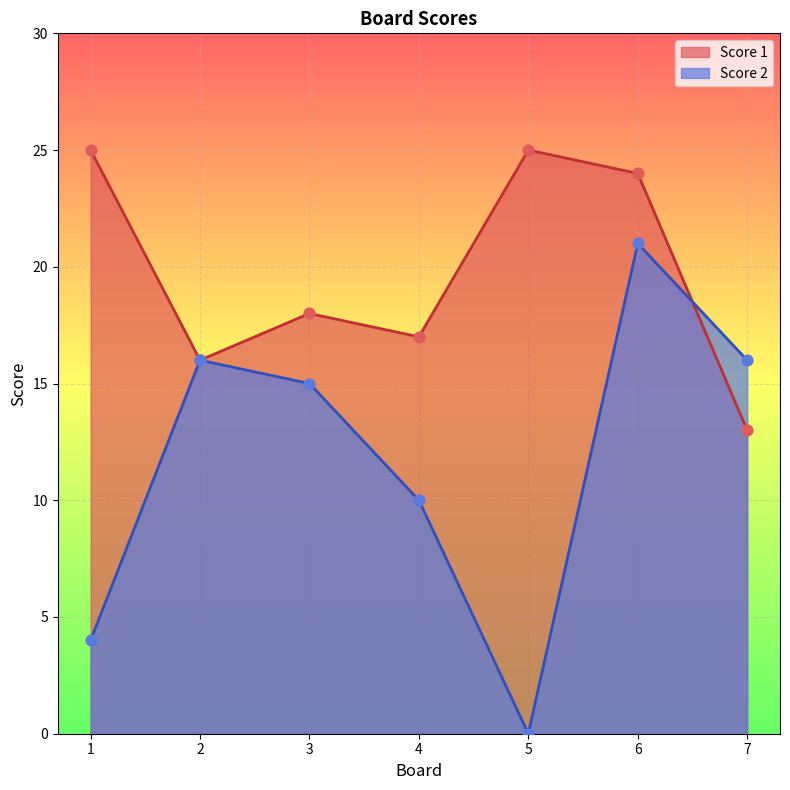

At how many categories does at least one series exceed 20?

3